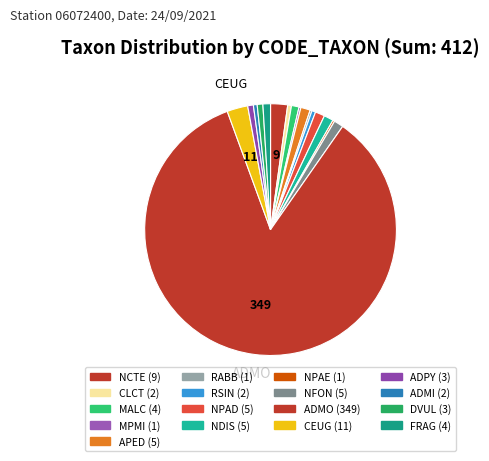

What is the smallest slice in the pie chart?

MPMI